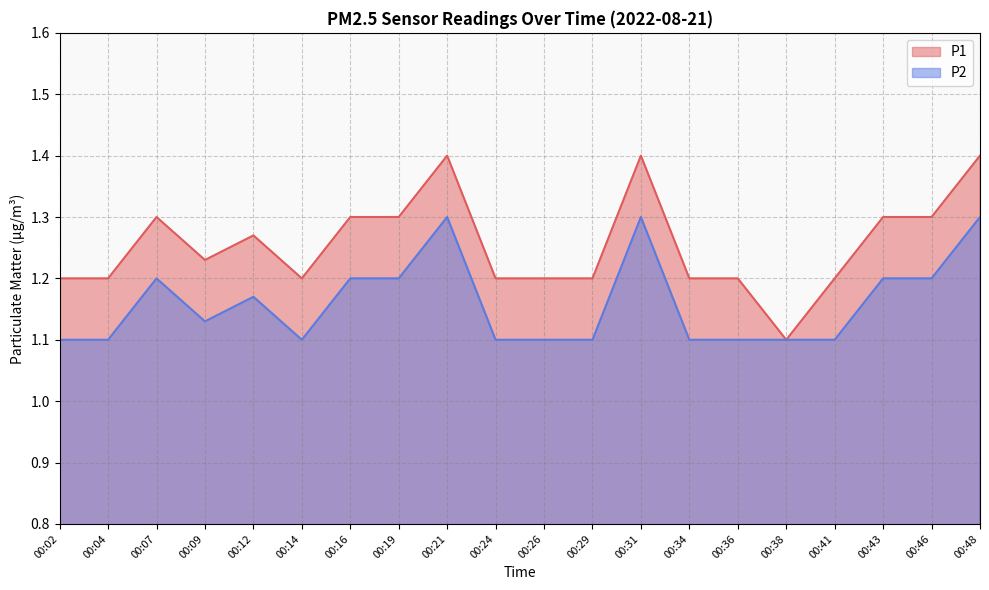

True or false: P2 has a value of 0.6 at 00:26.

False